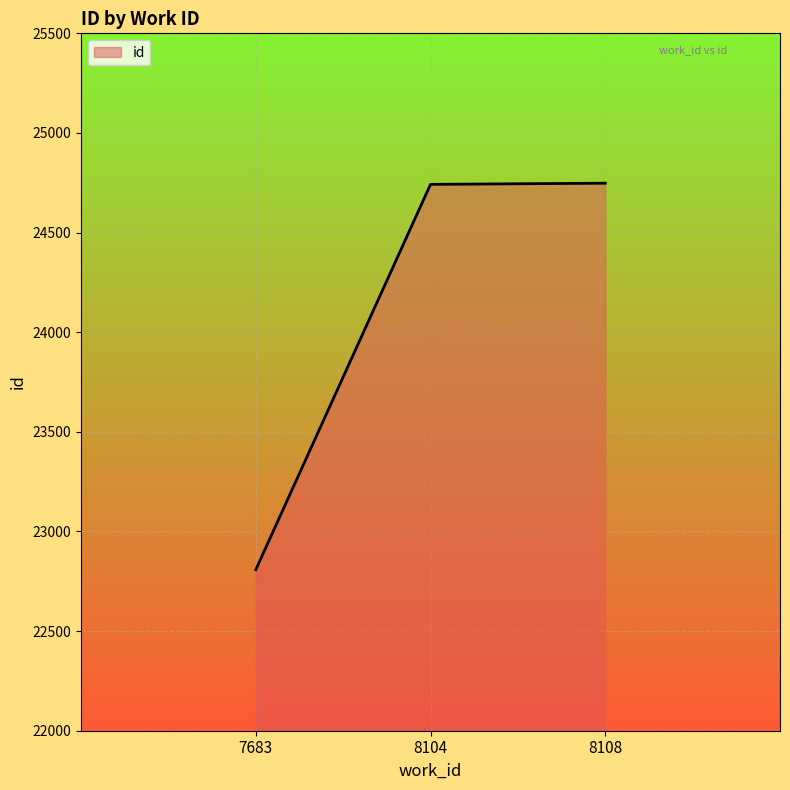

What is the minimum value shown in the chart?

22808